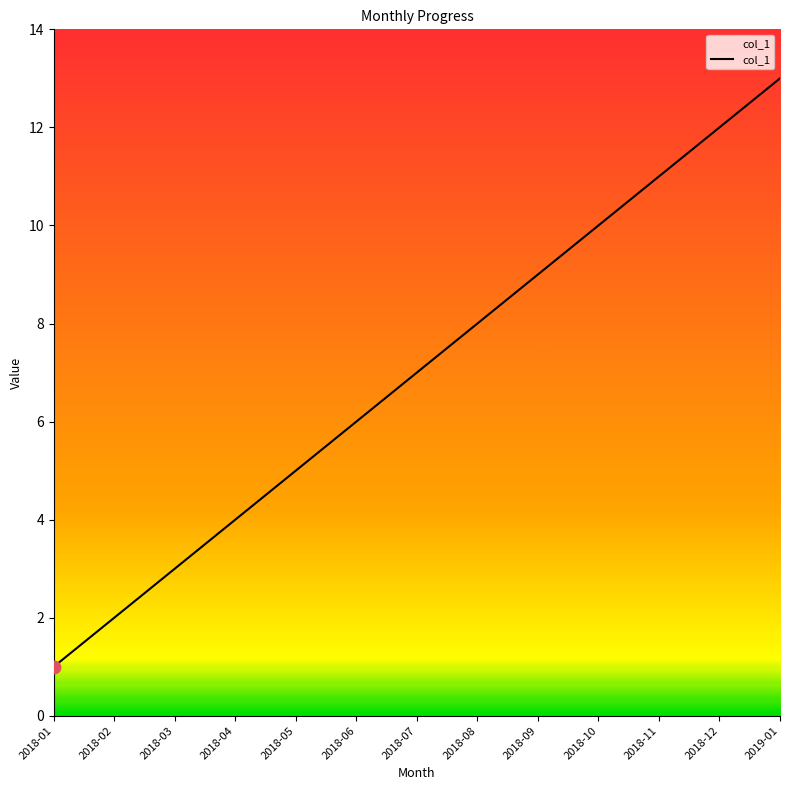

Between 2018-10 and 2019-01, which is larger?

2019-01